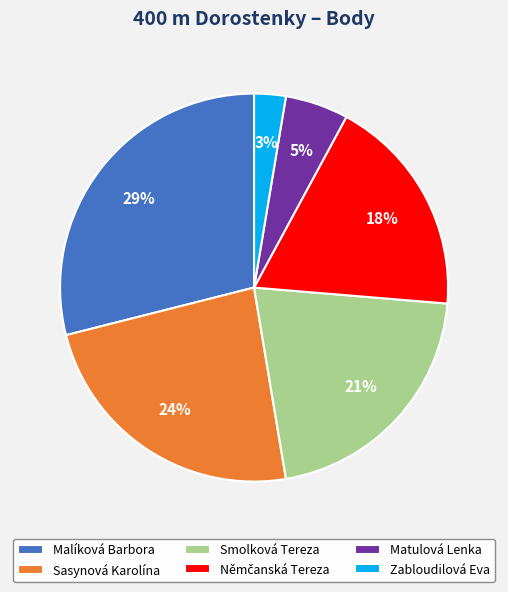

Count the number of slices in the pie.

6